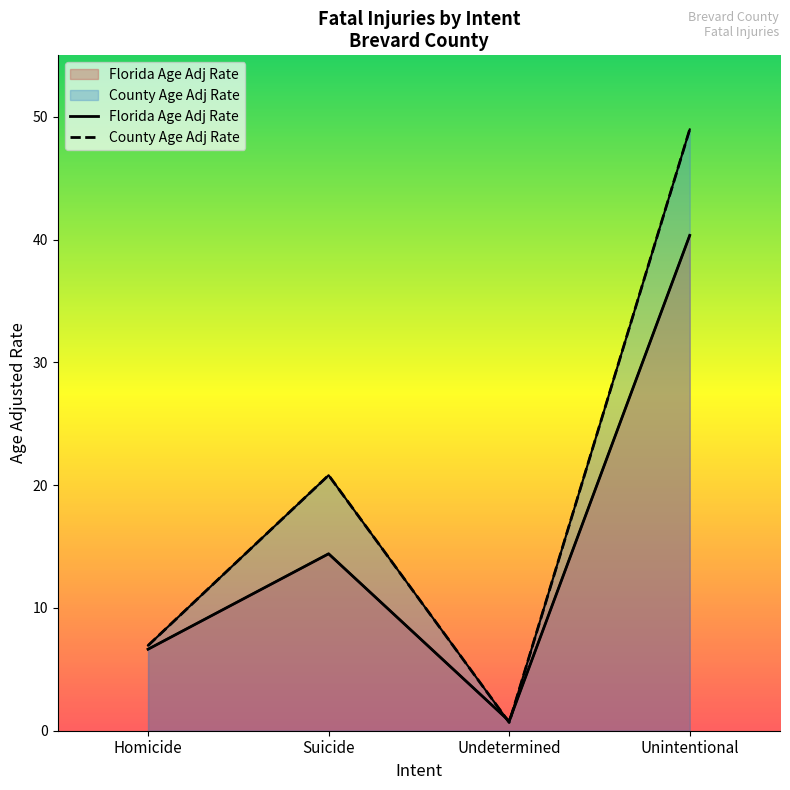

True or false: Florida Age Adj Rate and County Age Adj Rate cross at least once.

True